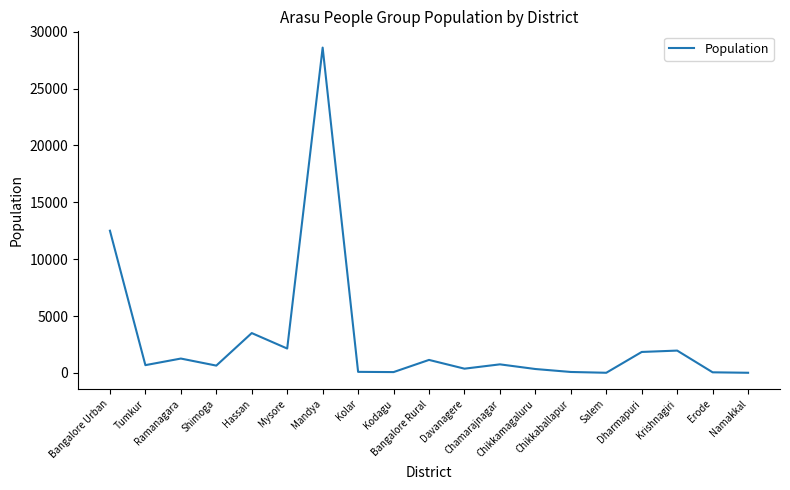

What is the difference between the maximum and minimum values?

28590